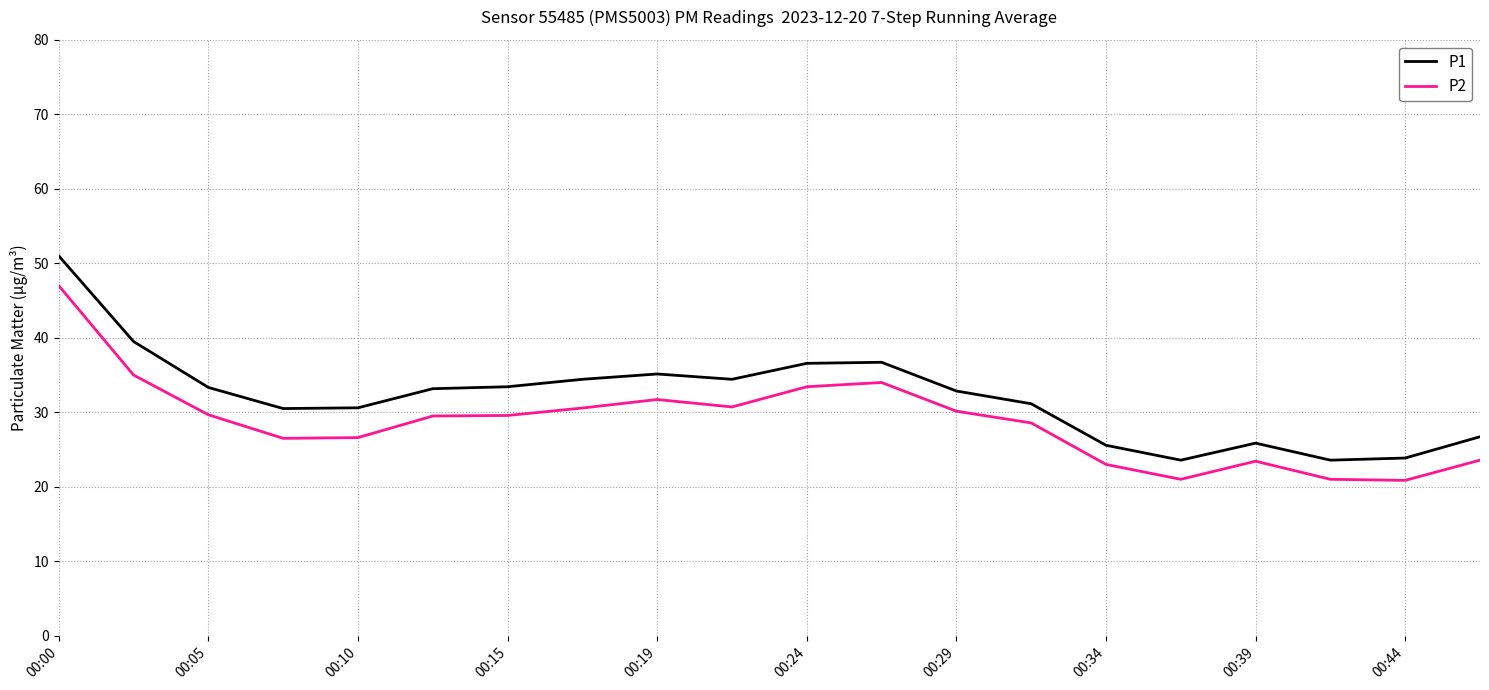

True or false: P1 and P2 cross at least once.

False